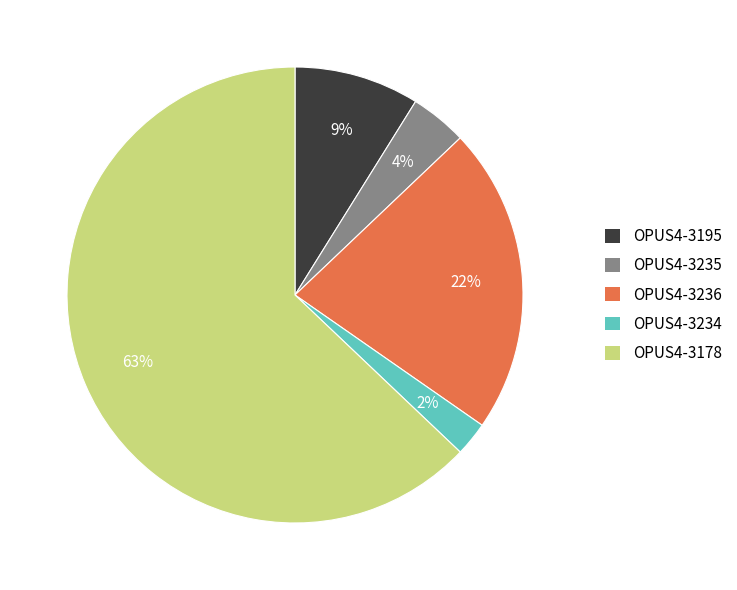

The OPUS4-3234 slice represents 2% of the pie. True or false?

True